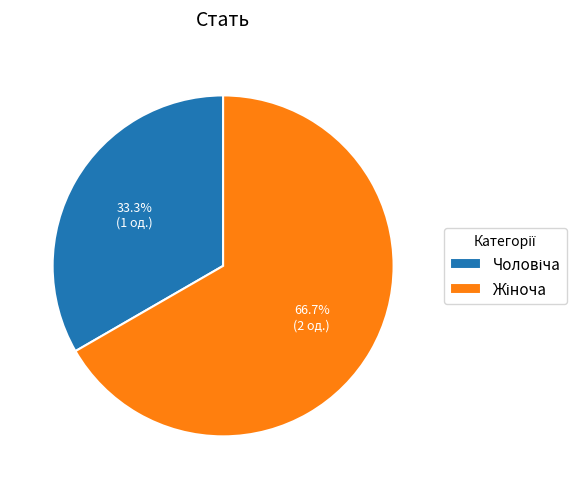

Is there any slice that represents more than half of the pie?

Yes